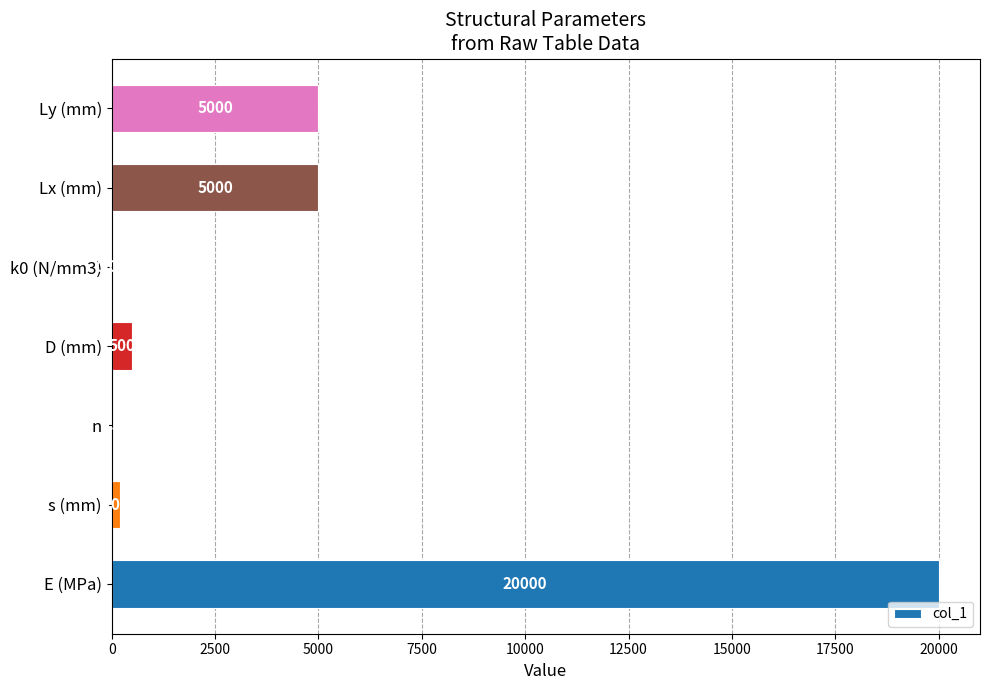

What is the sum of the values at Lx (mm) and k0 (N/mm3)?

5000.0